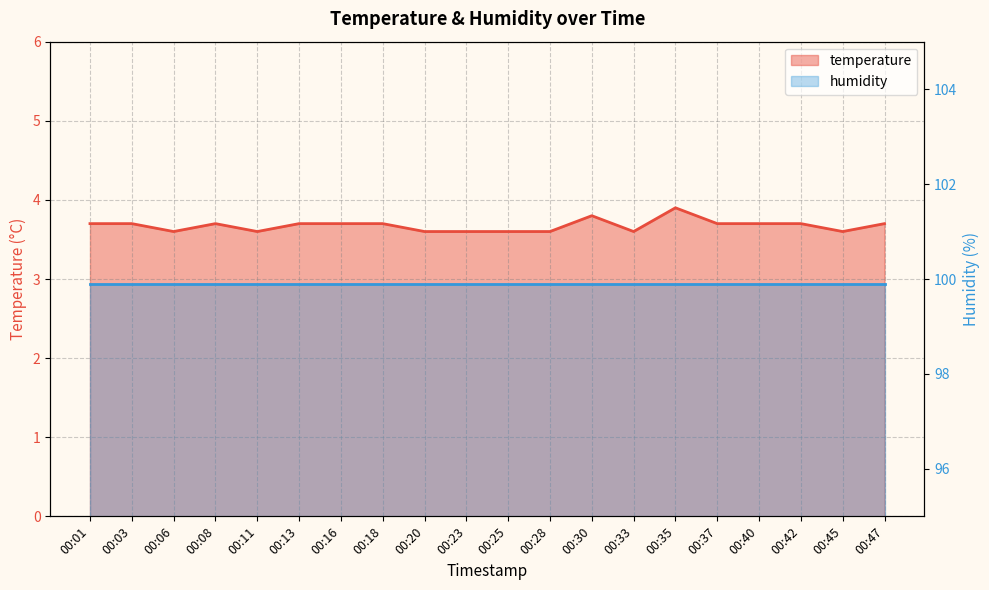

Reading right to left, extract all data points from this chart.

3.7	3.6	3.7	3.7	3.7	3.9	3.6	3.8	3.6	3.6	3.6	3.6	3.7	3.7	3.7	3.6	3.7	3.6	3.7	3.7